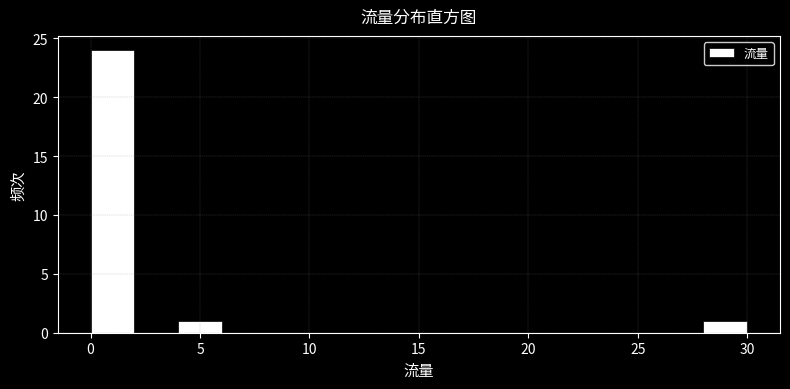

Over which range of the x-axis is the bar tallest?

0 to 2